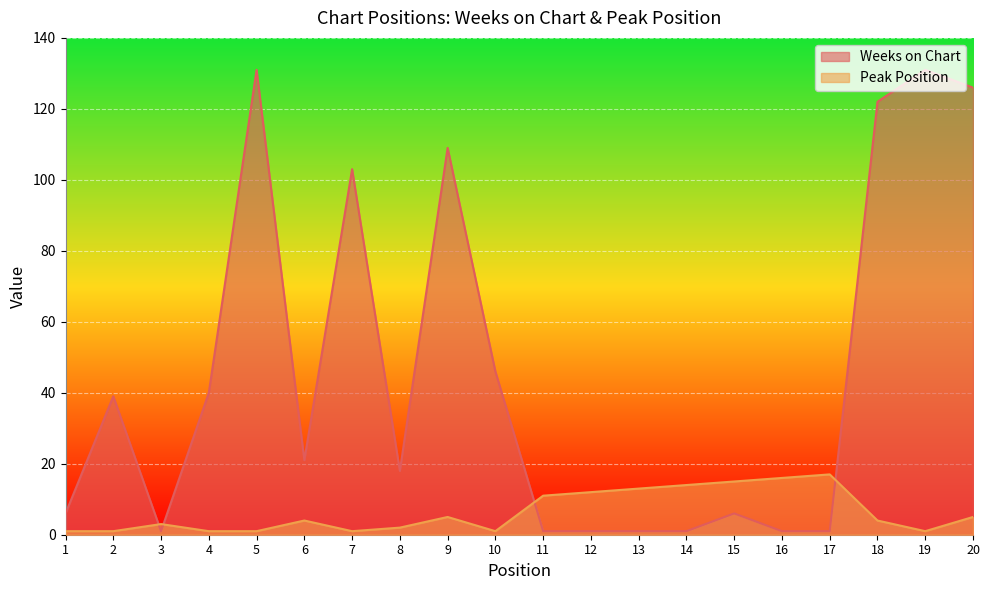

Rank the series by their maximum value, from highest to lowest.

Weeks on Chart, Peak Position